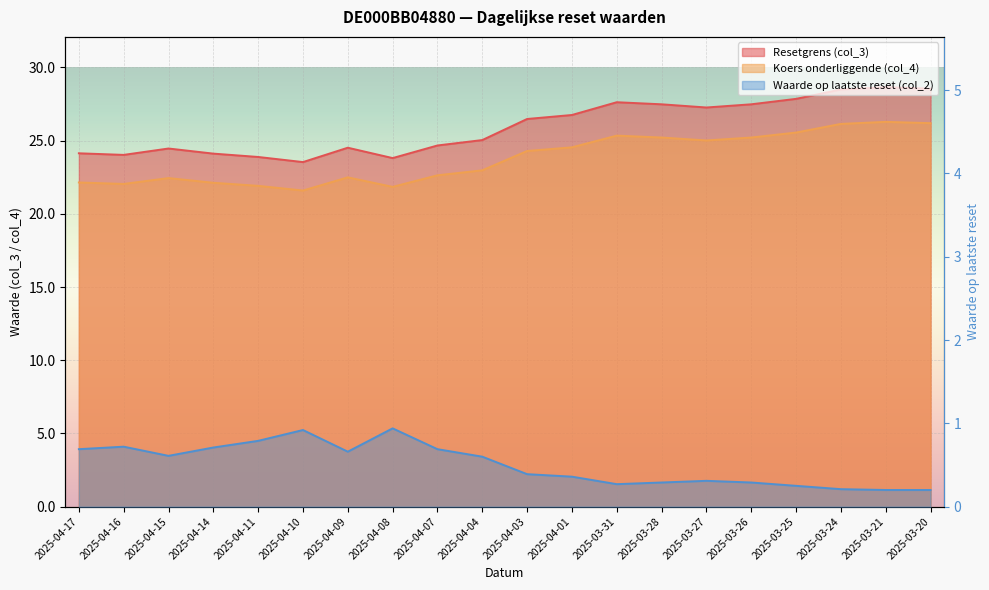

True or false: Resetgrens (col_3) and Koers onderliggende (col_4) cross at least once.

False